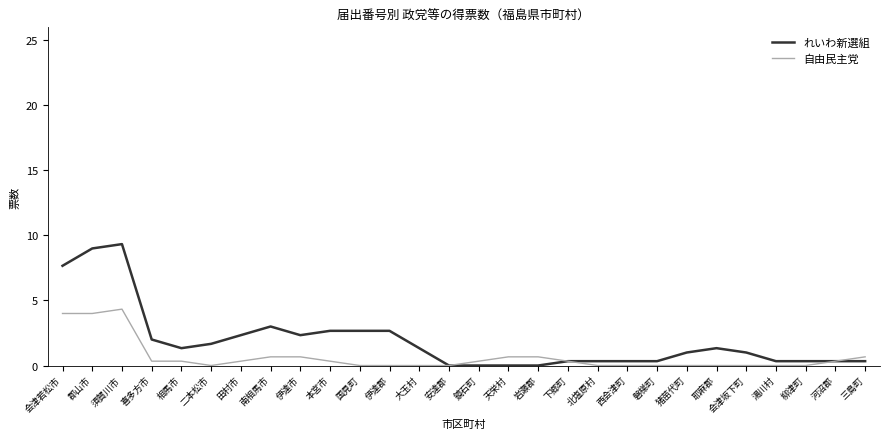

Rank the series by their maximum value, from lowest to highest.

自由民主党, れいわ新選組